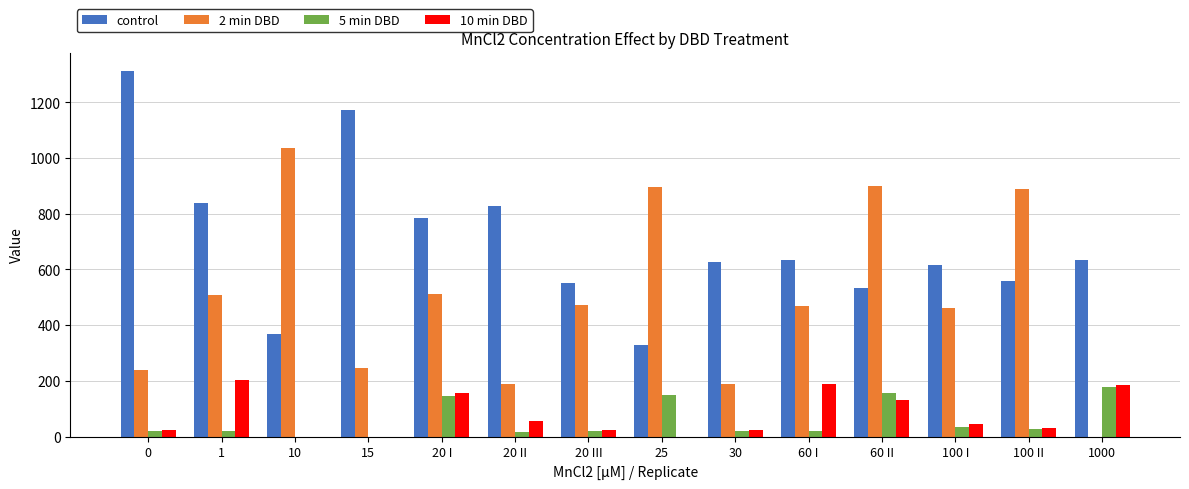

Is the value of 2 min DBD at 60 I greater than the value of control at 15?

No